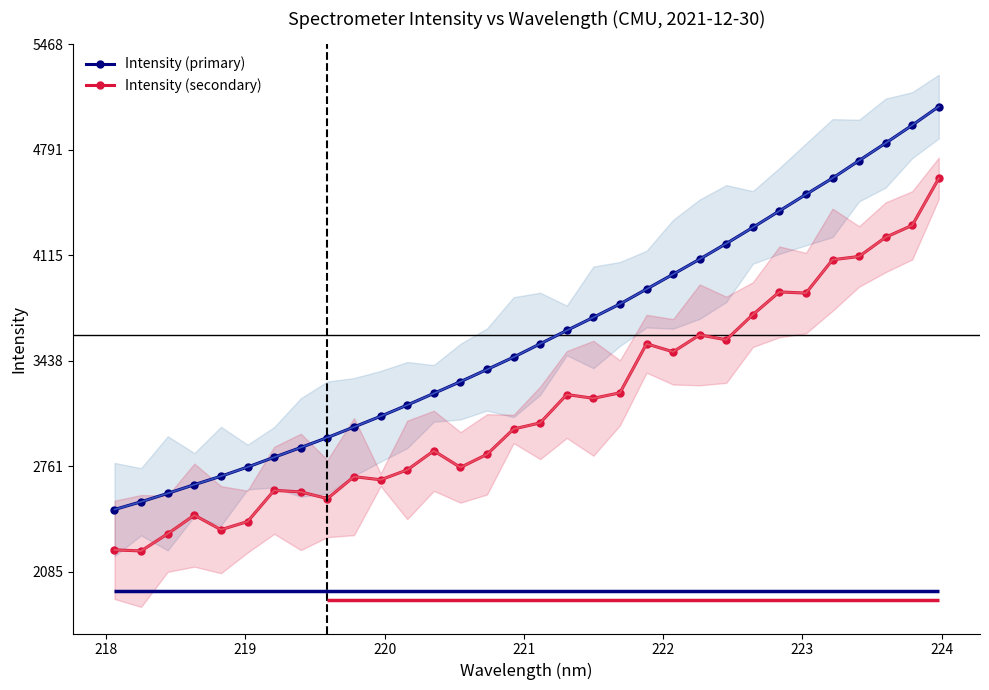

What is the highest value of the Intensity (secondary) series?

4608.2